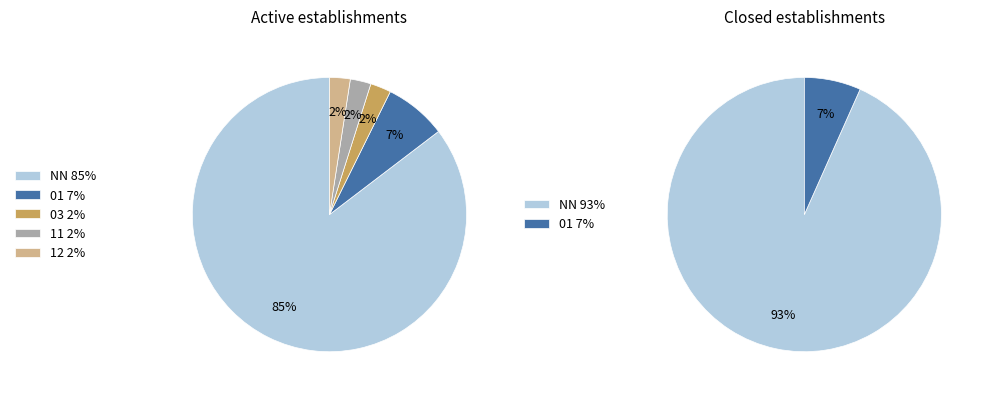

Is there a majority slice in this chart?

Yes